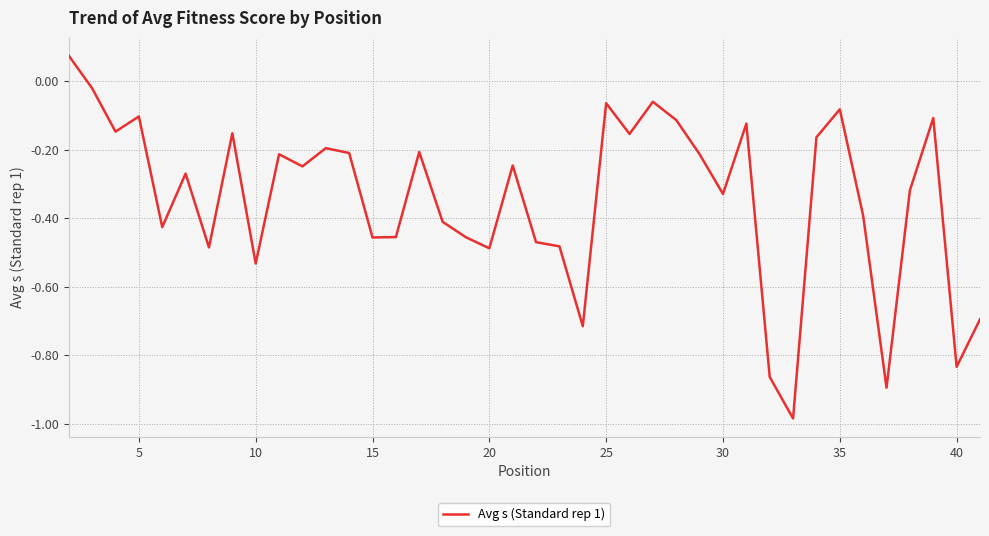

What is the difference between the maximum and minimum values?

1.1